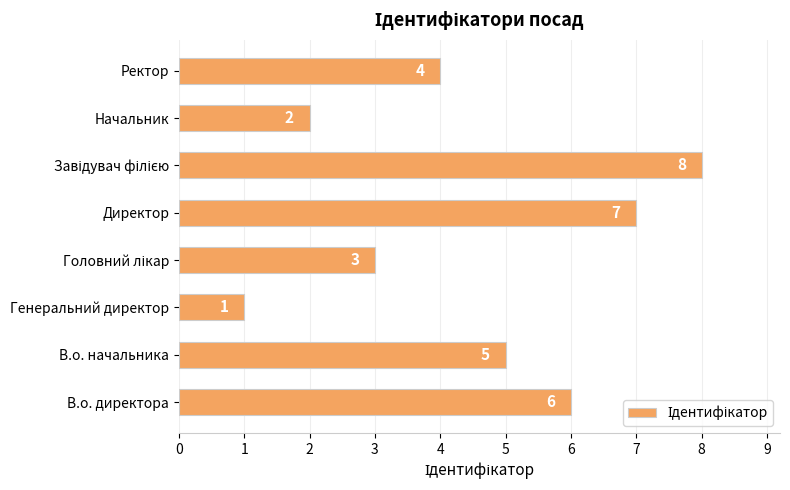

Are the bars horizontal?

Yes